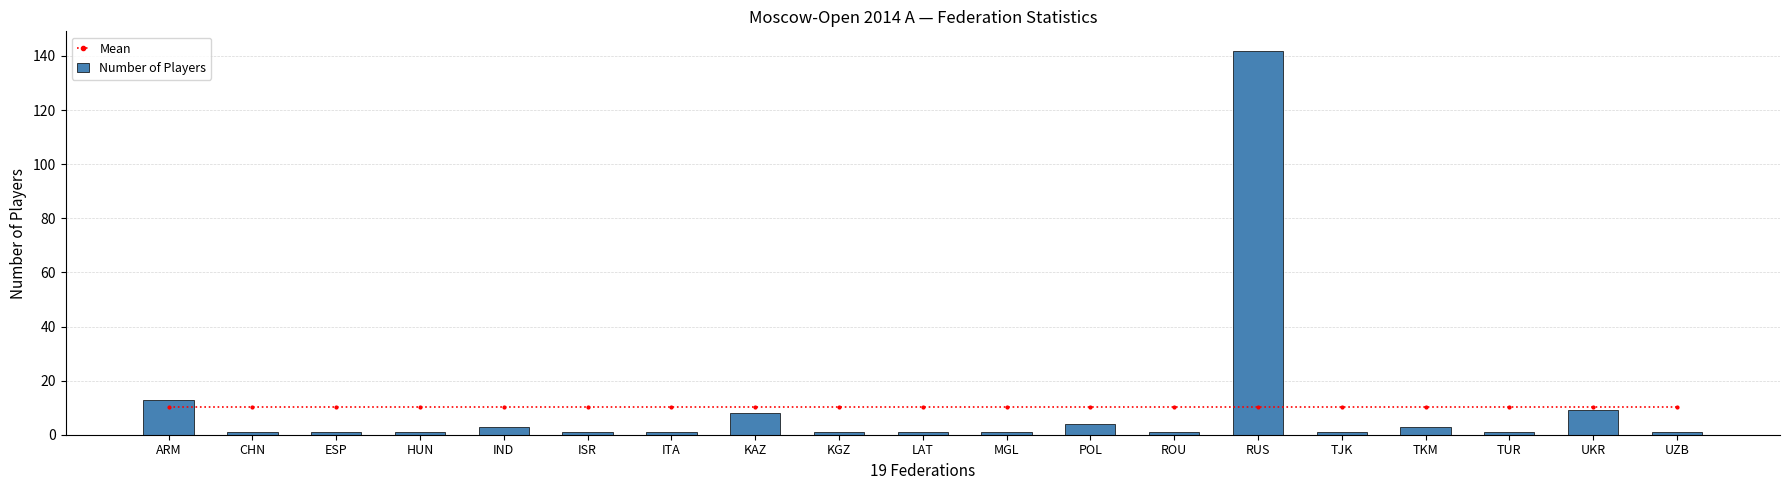

Reading left to right, what are all the values shown in this chart?

Mean: 10.2	10.2	10.2	10.2	10.2	10.2	10.2	10.2	10.2	10.2	10.2	10.2	10.2	10.2	10.2	10.2	10.2	10.2	10.2
Number of Players: 13.0	1.0	1.0	1.0	3.0	1.0	1.0	8.0	1.0	1.0	1.0	4.0	1.0	142.0	1.0	3.0	1.0	9.0	1.0